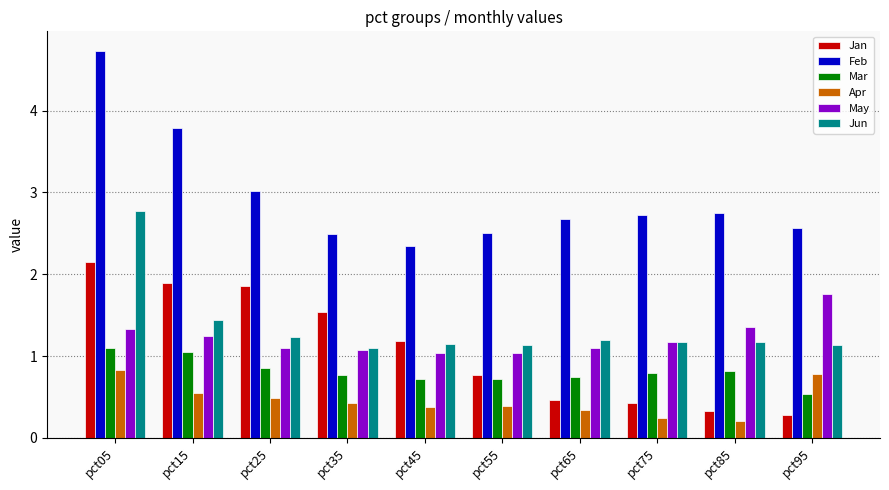

What is the difference between the maximum and minimum values in the Feb series?

2.4